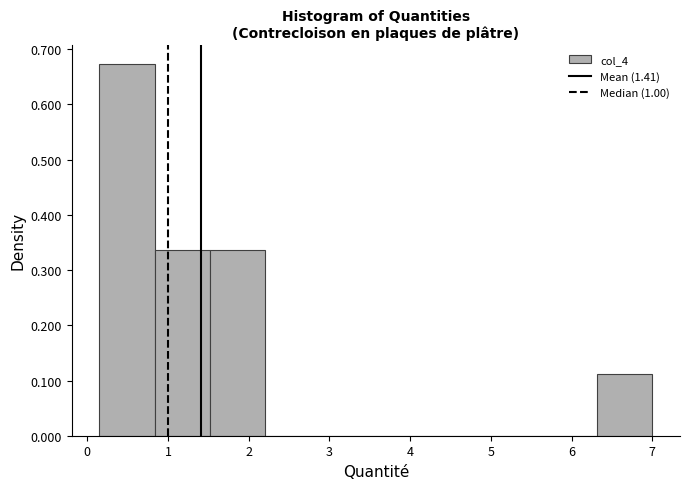

Reading left to right, list every bar in this chart as the range it spans on the x-axis followed by its height. Neither the bar edges nor the heights are printed on the chart, so give them approximately, as read against the axes.

0.2 to 0.8: 0.67
0.8 to 1.5: 0.34
1.5 to 2.2: 0.34
2.2 to 2.9: 0
2.9 to 3.6: 0
3.6 to 4.3: 0
4.3 to 4.9: 0
4.9 to 5.6: 0
5.6 to 6.3: 0
6.3 to 7.0: 0.11